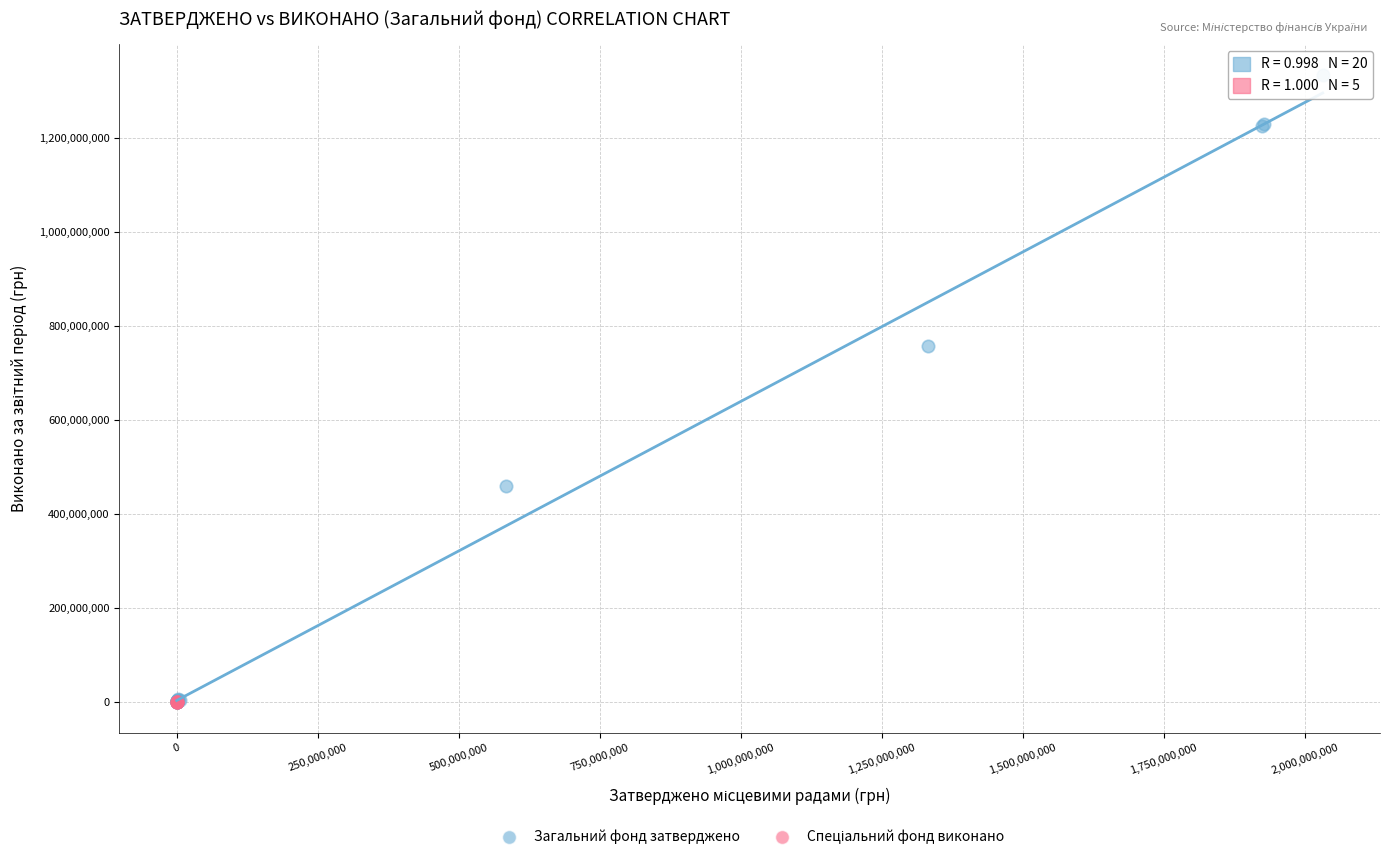

Which series has the widest spread of Y values?

Загальний фонд затверджено